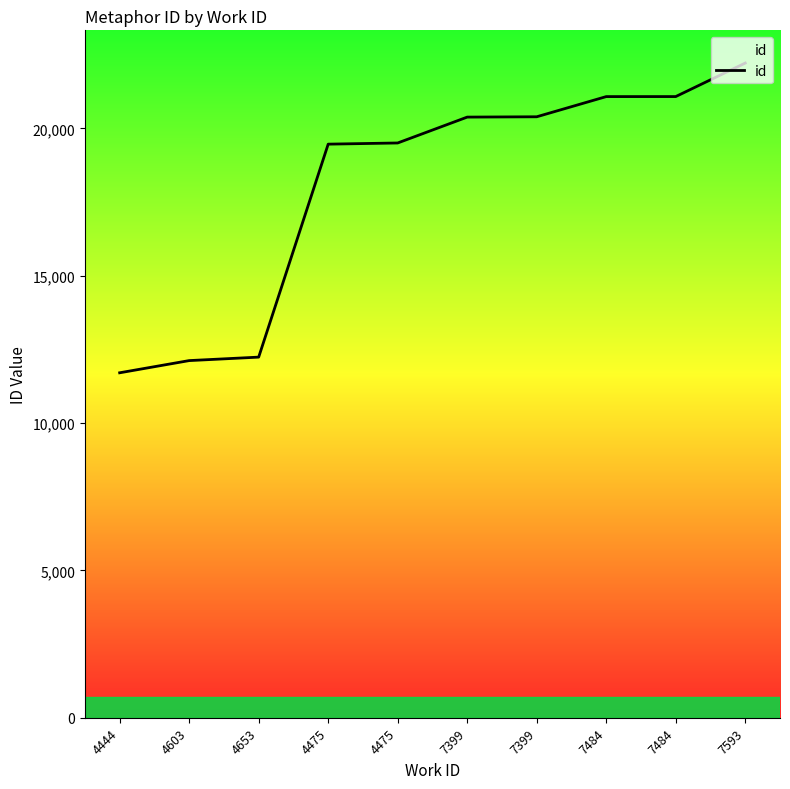

What is the change in value from 4475 to 7484?

+1614